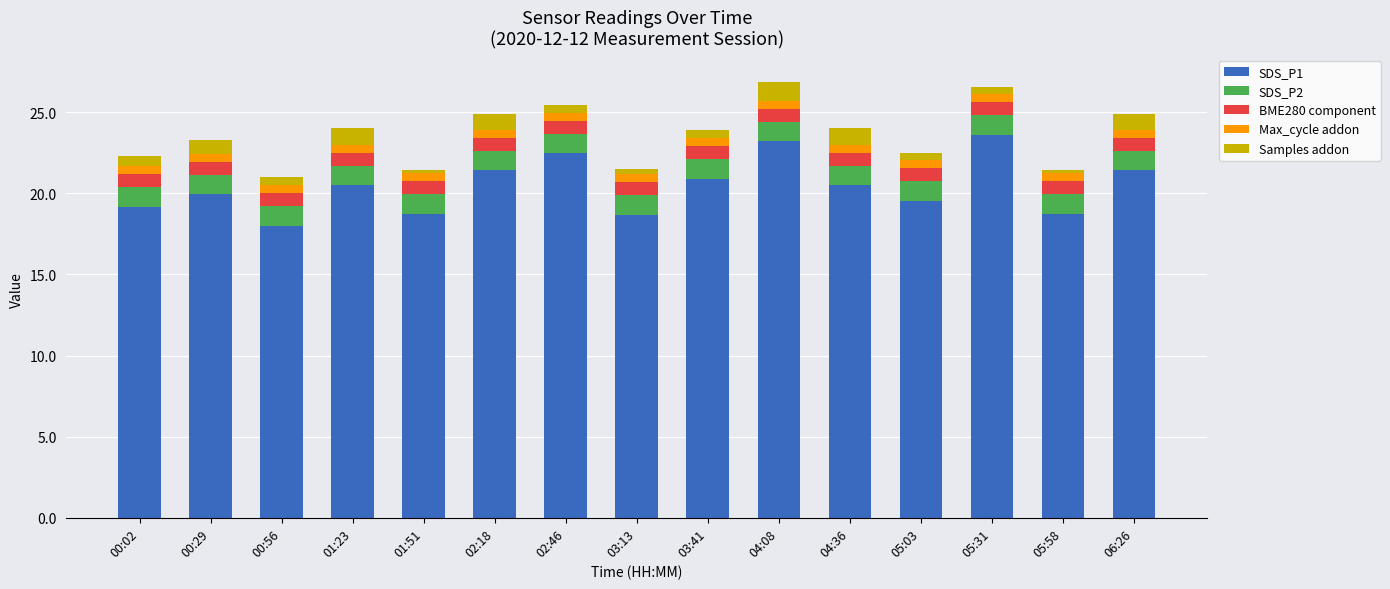

What is the lowest value of the SDS_P1 series?

18.0